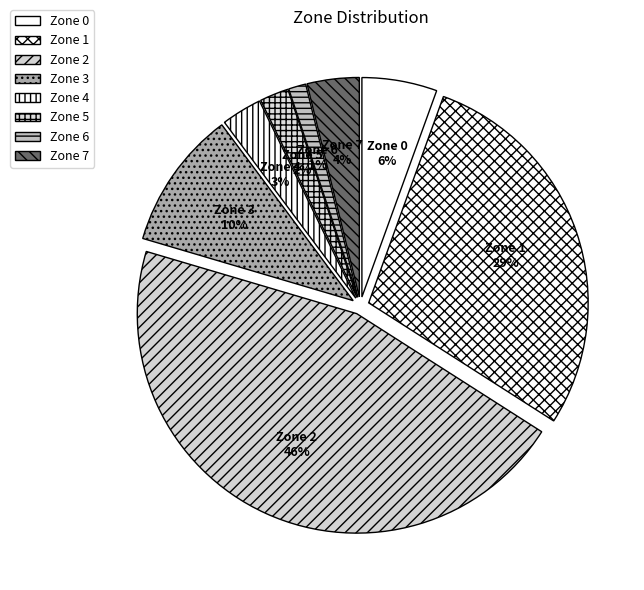

How many segments does this pie chart have?

8